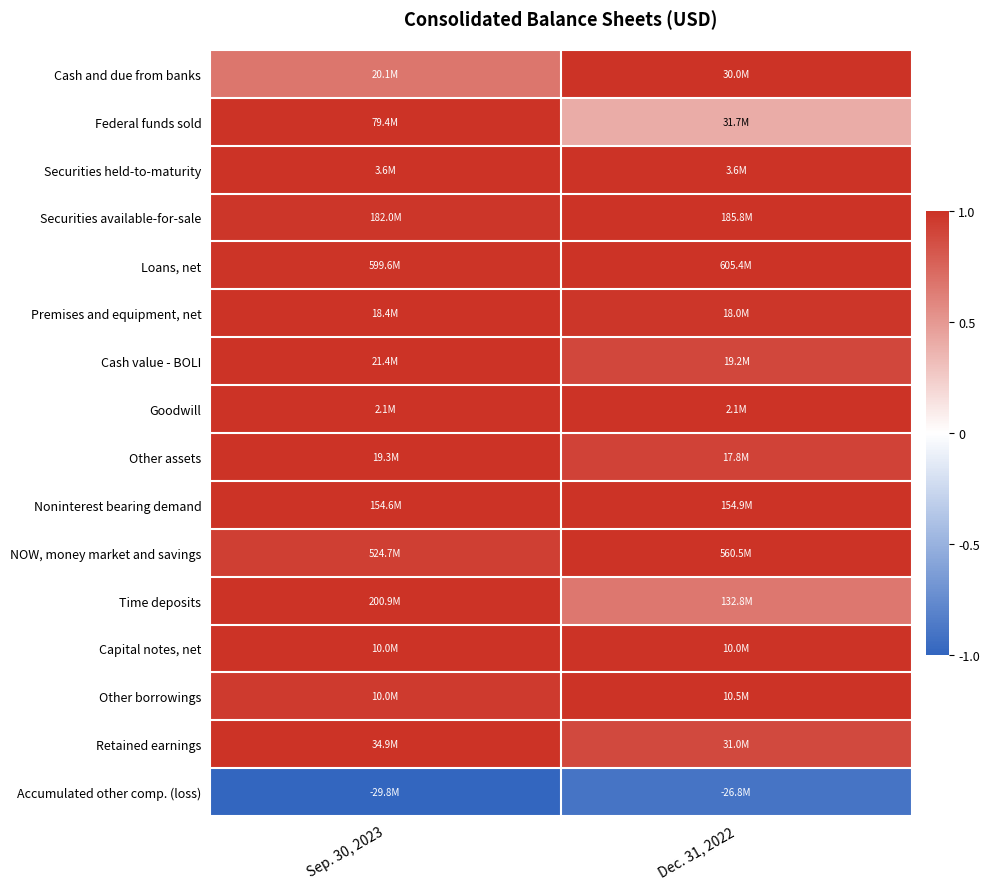

What is the difference between the highest and lowest values at Dec. 31, 2022?

1.9